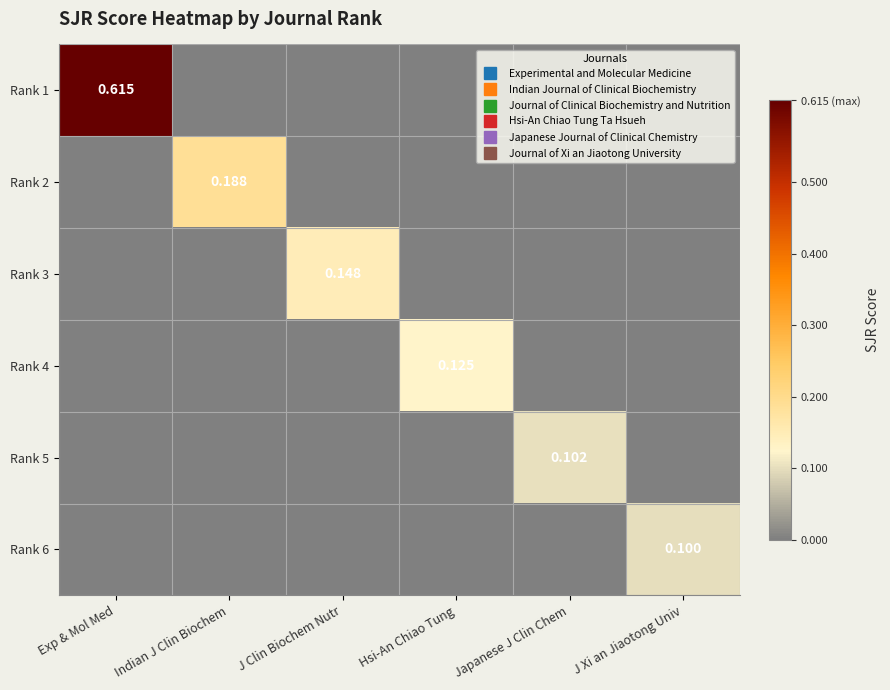

List the series in order of their peak value, lowest first.

Rank 6, Rank 5, Rank 4, Rank 3, Rank 2, Rank 1